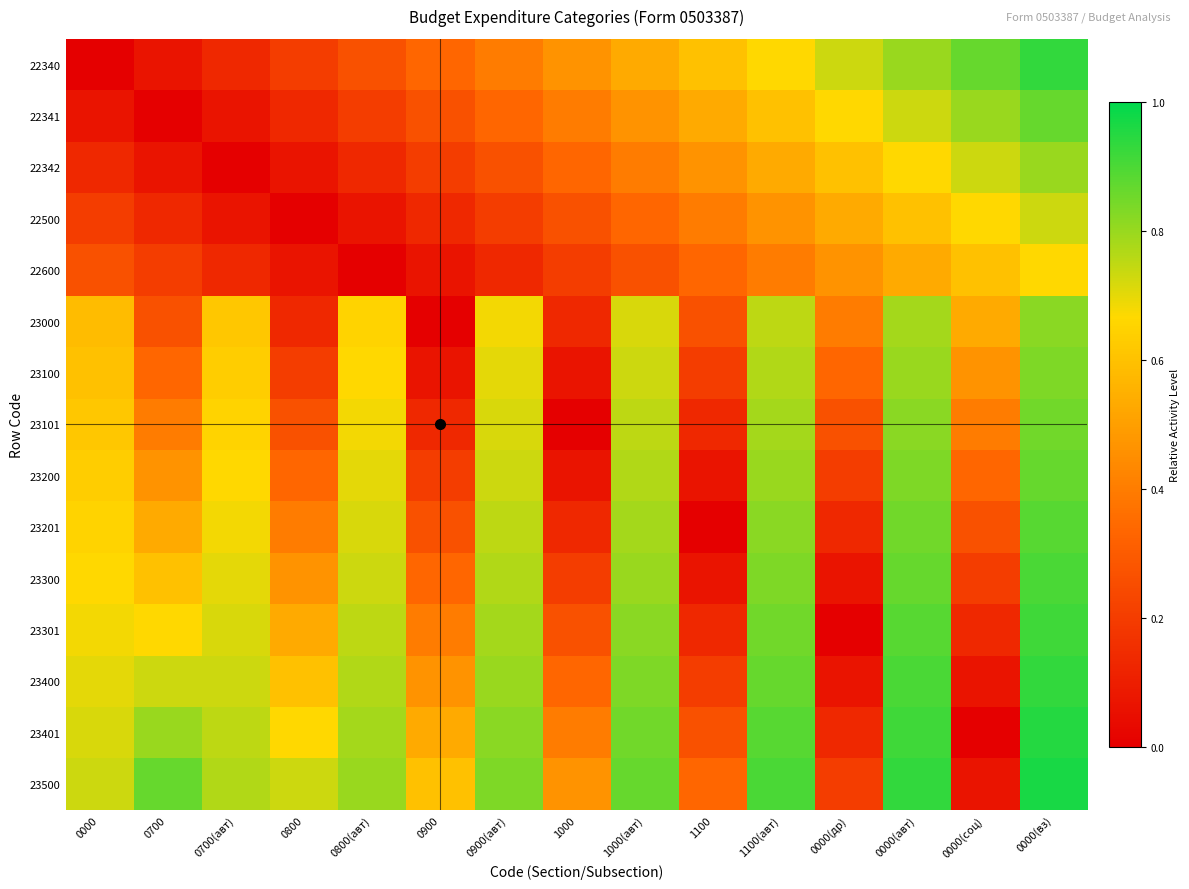

Which category has the lowest value across all series?

0000